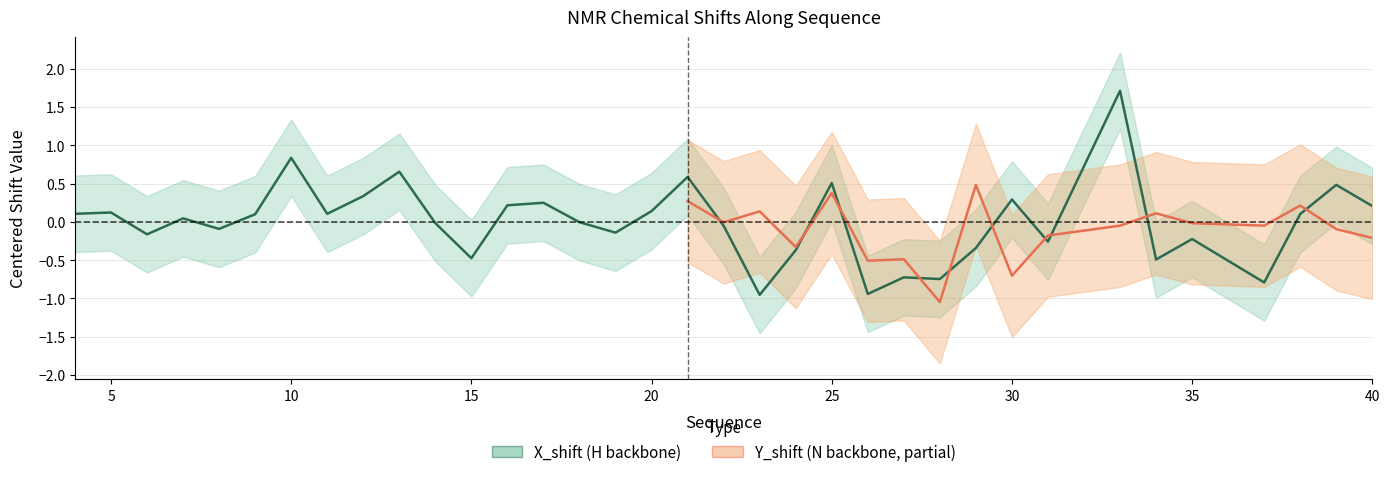

What is the approximate value at 8?

-0.1